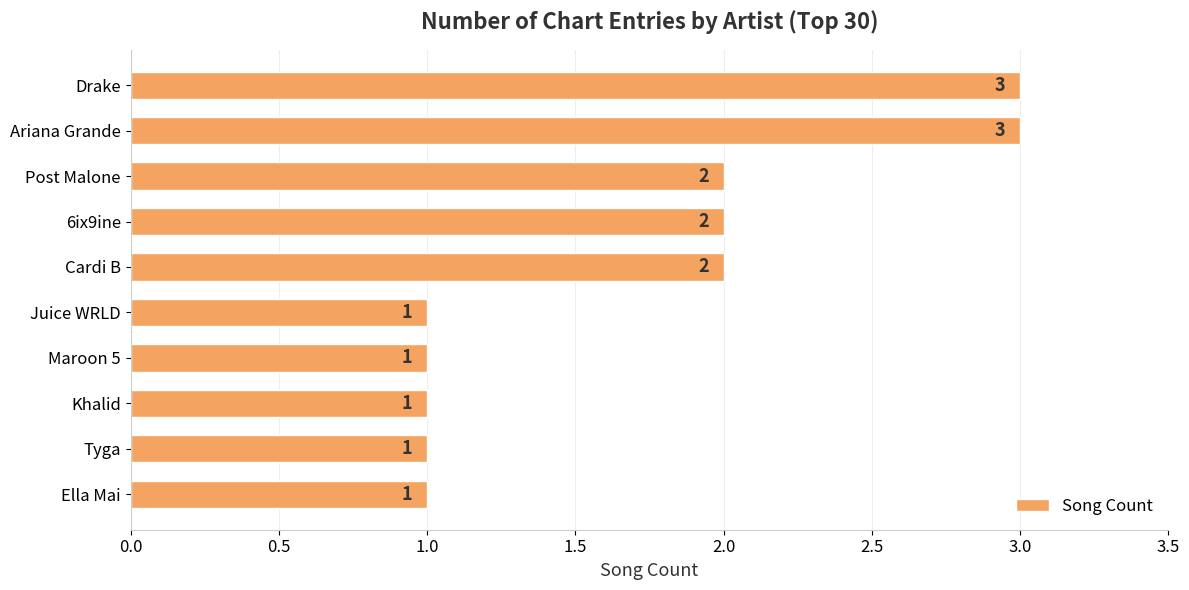

How many values are between 1 and 2?

8